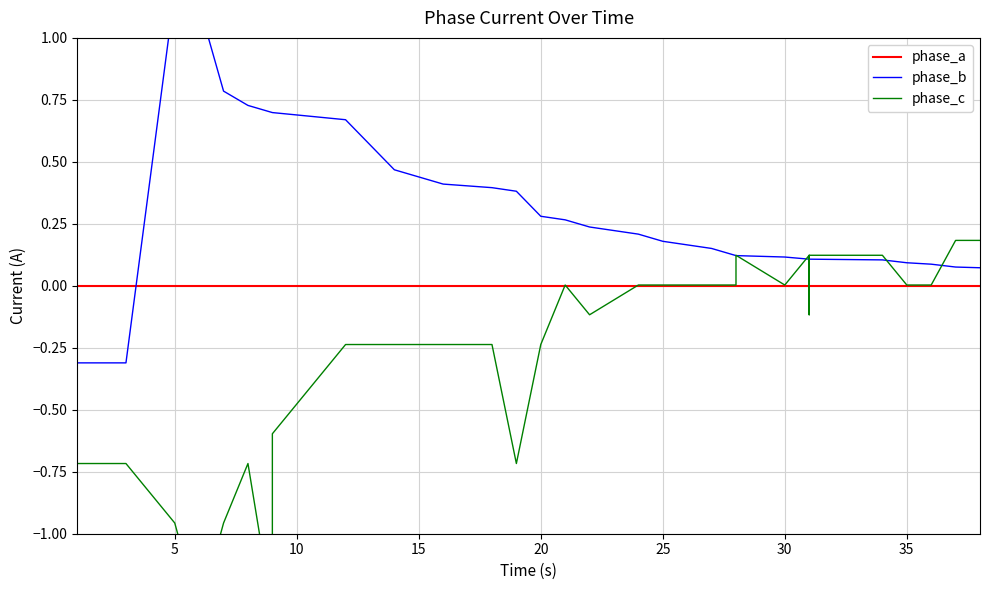

True or false: phase_c and phase_a intersect in this chart.

True